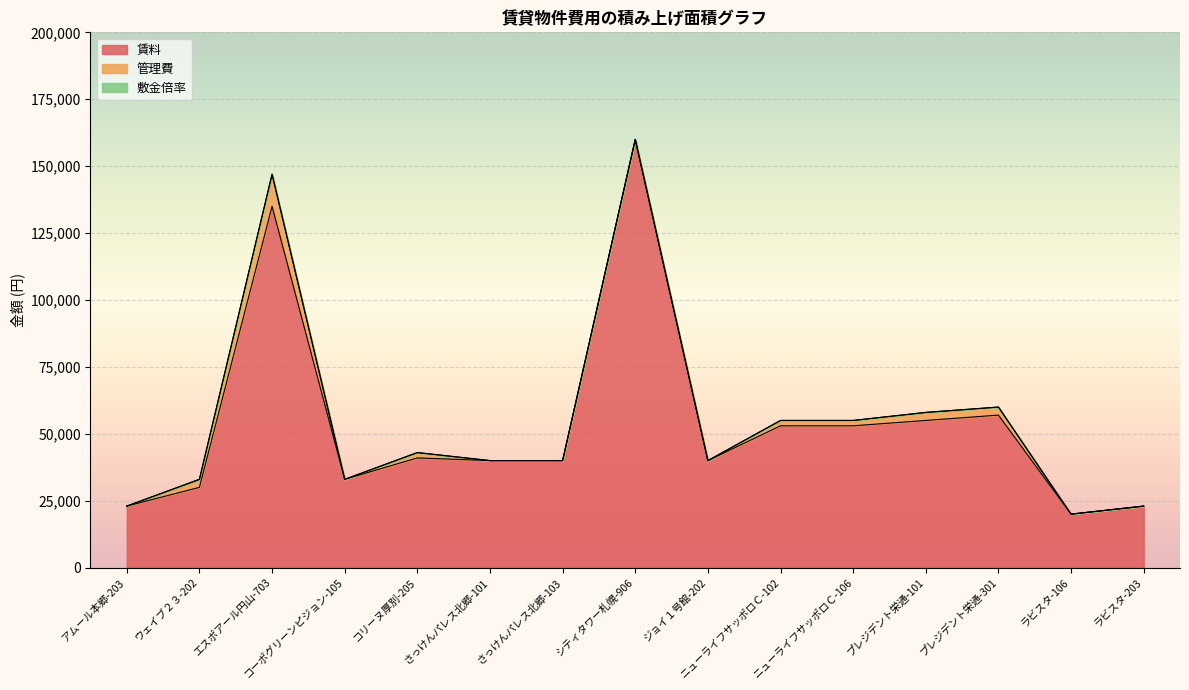

Reading left to right, transcribe all the data shown in this chart.

賃料: アムール本郷-203=23000	ウェイブ２３-202=30000	エスポアール円山-703=135000	コーポグリーンピジョン-105=33000	コリーヌ厚別-205=41000	さっけんパレス北郷-101=40000	さっけんパレス北郷-103=40000	シティタワー札幌-906=160000	ジョイ１号館-202=40000	ニューライフサッポロＣ-102=53000	ニューライフサッポロＣ-106=53000	プレジデント栄通-101=55000	プレジデント栄通-301=57000	ラビスタ-106=20000	ラビスタ-203=23000
管理費: アムール本郷-203=0	ウェイブ２３-202=3000	エスポアール円山-703=12000	コーポグリーンピジョン-105=0	コリーヌ厚別-205=2000	さっけんパレス北郷-101=0	さっけんパレス北郷-103=0	シティタワー札幌-906=0	ジョイ１号館-202=0	ニューライフサッポロＣ-102=2000	ニューライフサッポロＣ-106=2000	プレジデント栄通-101=3000	プレジデント栄通-301=3000	ラビスタ-106=0	ラビスタ-203=0
敷金倍率: アムール本郷-203=1	ウェイブ２３-202=1	エスポアール円山-703=2	コーポグリーンピジョン-105=1	コリーヌ厚別-205=0	さっけんパレス北郷-101=1	さっけんパレス北郷-103=1	シティタワー札幌-906=1	ジョイ１号館-202=1	ニューライフサッポロＣ-102=1	ニューライフサッポロＣ-106=1	プレジデント栄通-101=1	プレジデント栄通-301=1	ラビスタ-106=1	ラビスタ-203=1